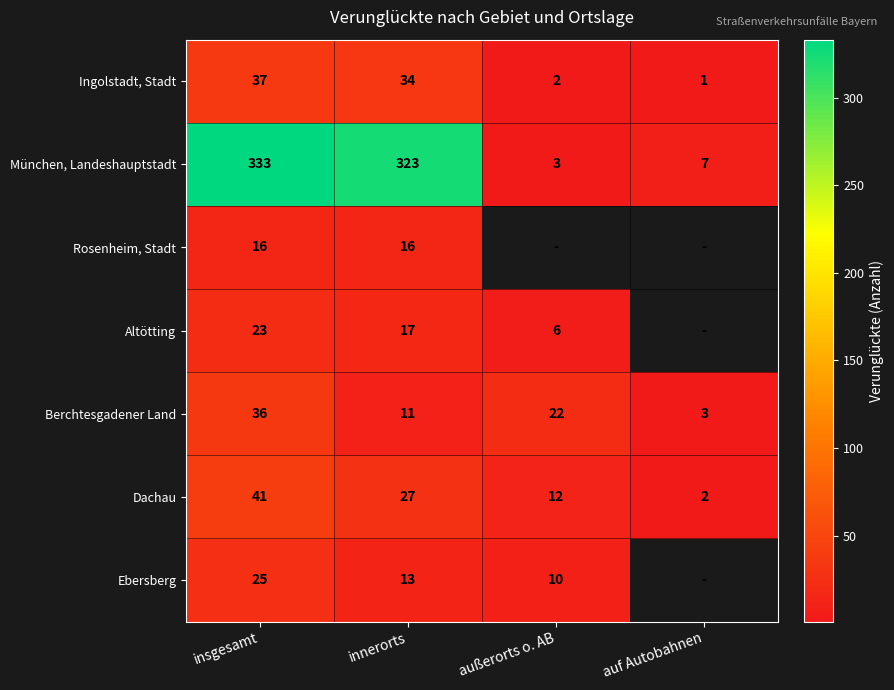

Rank the categories by Ingolstadt, Stadt value from highest to lowest.

insgesamt, innerorts, außerorts o. AB, auf Autobahnen